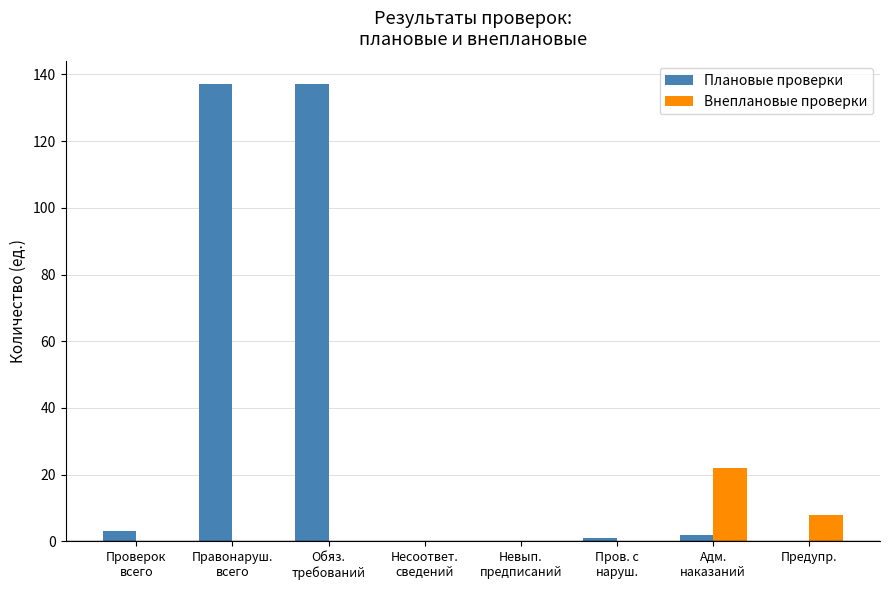

What is the maximum value for Плановые проверки?

137